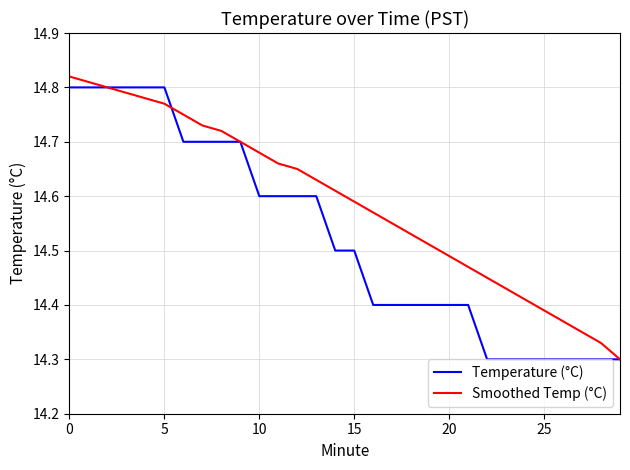

List the series in order of their overall mean, highest first.

Smoothed Temp (°C), Temperature (°C)